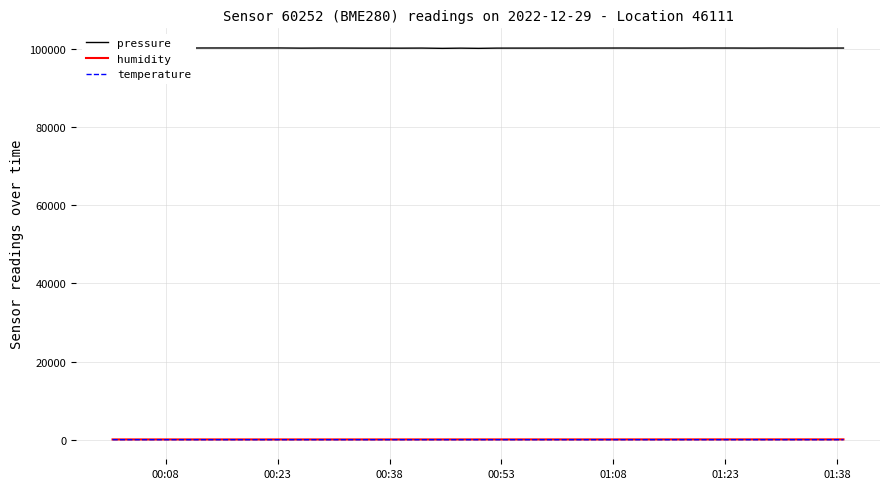

Reading left to right, what are all the values shown in this chart?

pressure: 100201.1	100195.6	100180.1	100187.6	100170.1	100182.6	100184.8	100179.4	100183.2	100187.4	100146.8	100171.1	100164.9	100148.9	100148.0	100142.1	100161.1	100093.0	100144.6	100093.8	100152.1	100155.3	100152.9	100162.8	100157.8	100167.8	100170.5	100175.4	100160.2	100163.4	100157.2	100178.8	100172.2	100171.1	100153.3	100169.8	100163.7	100151.8	100162.4	100169.0
humidity: 82.8	82.4	82.4	82.2	82.0	81.7	81.6	81.5	81.8	81.6	81.5	81.5	81.2	81.6	81.8	82.5	83.2	83.7	84.4	85.1	86.1	86.3	86.6	86.5	86.0	85.7	85.8	86.8	88.3	89.6	90.9	91.7	91.9	92.2	92.3	92.8	92.9	93.4	93.2	93.0
temperature: 17.9	17.9	17.8	17.9	17.8	17.8	17.9	17.9	17.9	17.9	17.8	17.9	17.9	17.8	17.8	17.8	17.8	17.5	17.8	17.5	17.9	17.8	17.9	17.8	17.8	17.8	17.8	17.8	17.7	17.8	17.8	17.8	17.9	17.9	17.7	17.9	17.9	17.8	17.9	17.9